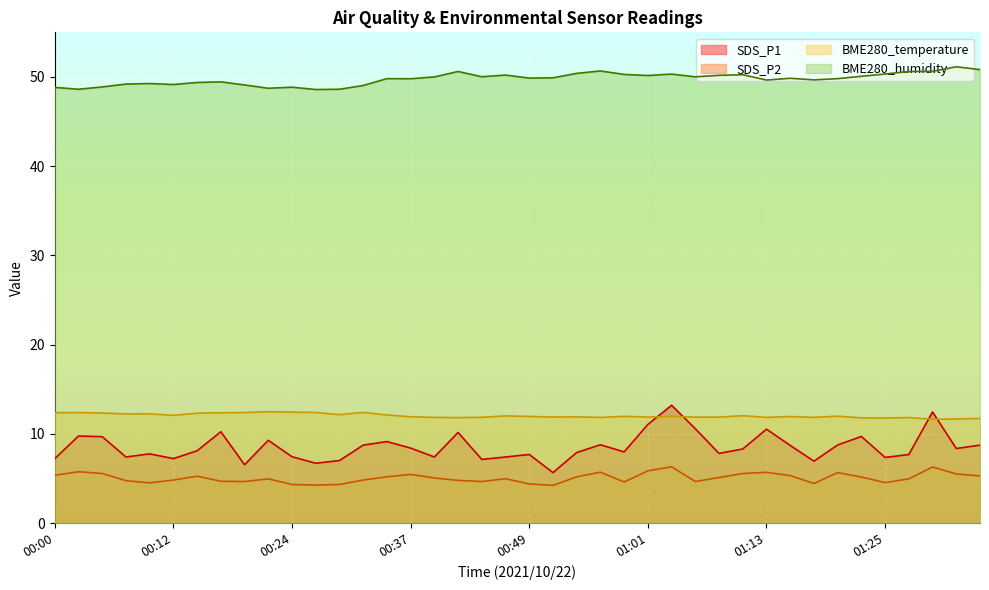

What is the total value across all series at 01:25?

74.0